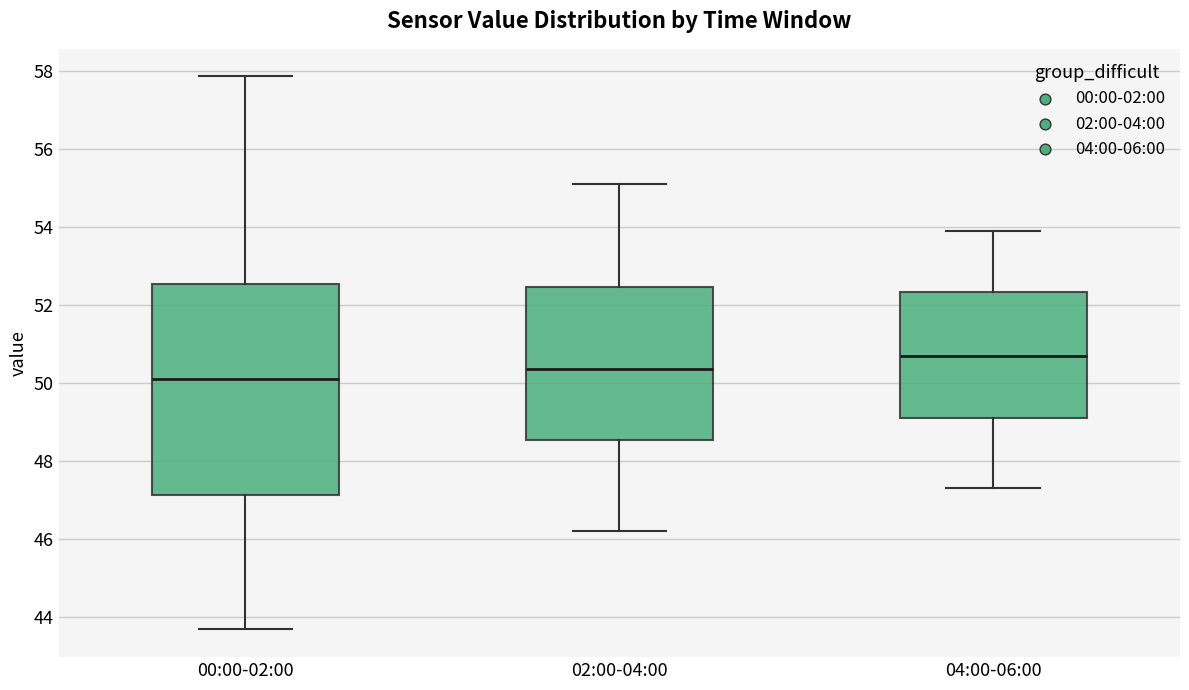

Comparing the boxes themselves (not the whiskers), which one is the tallest?

00:00-02:00